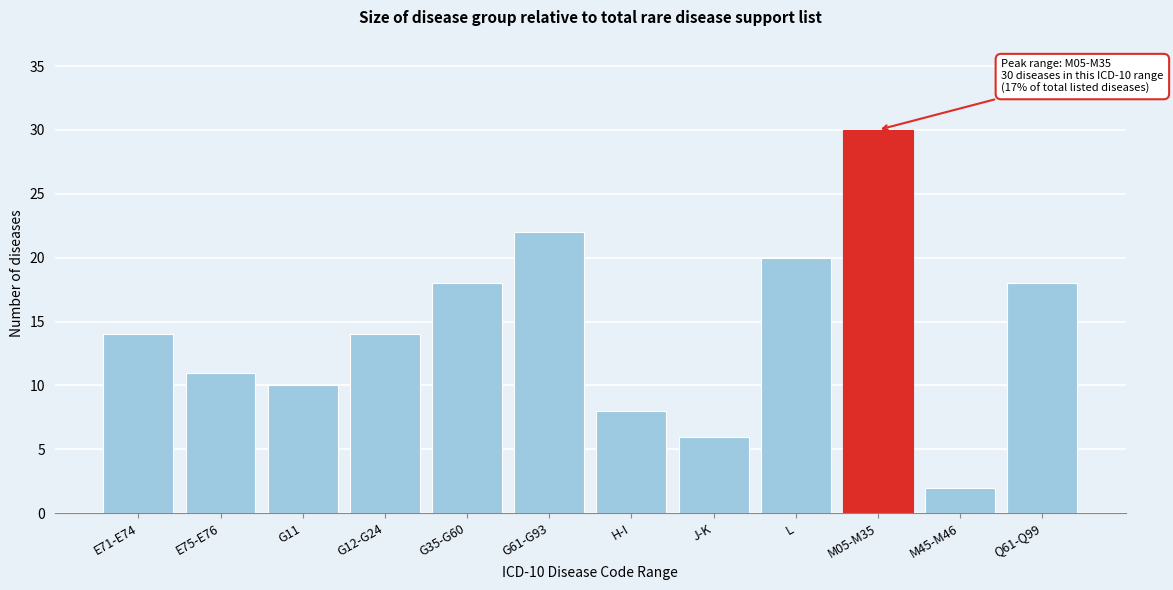

Reading left to right, list all the values displayed in this chart.

E71-E74=14	E75-E76=11	G11=10	G12-G24=14	G35-G60=18	G61-G93=22	H-I=8	J-K=6	L=20	M05-M35=30	M45-M46=2	Q61-Q99=18